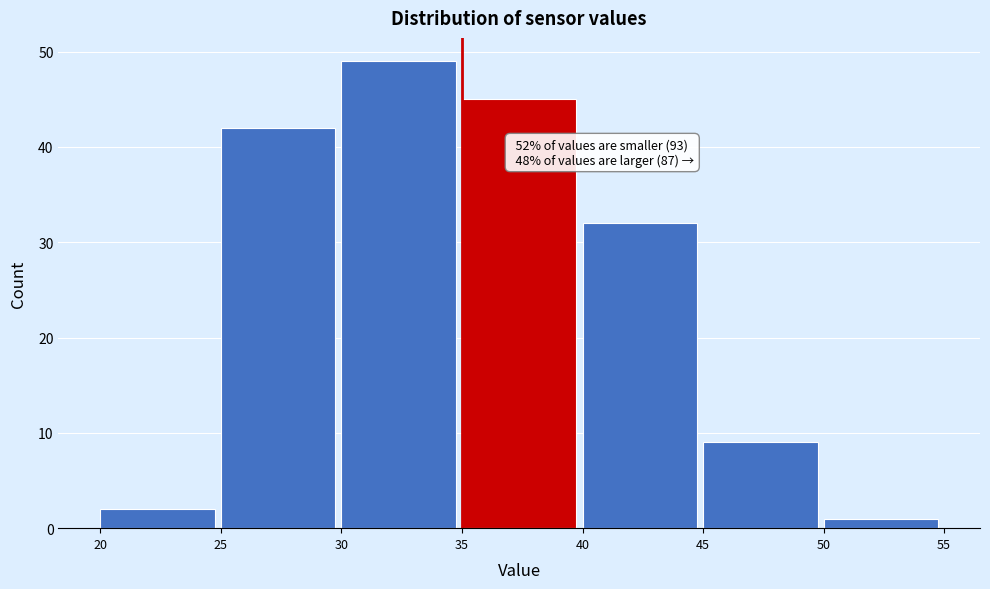

Over which range of the x-axis is the bar tallest?

30 to 35